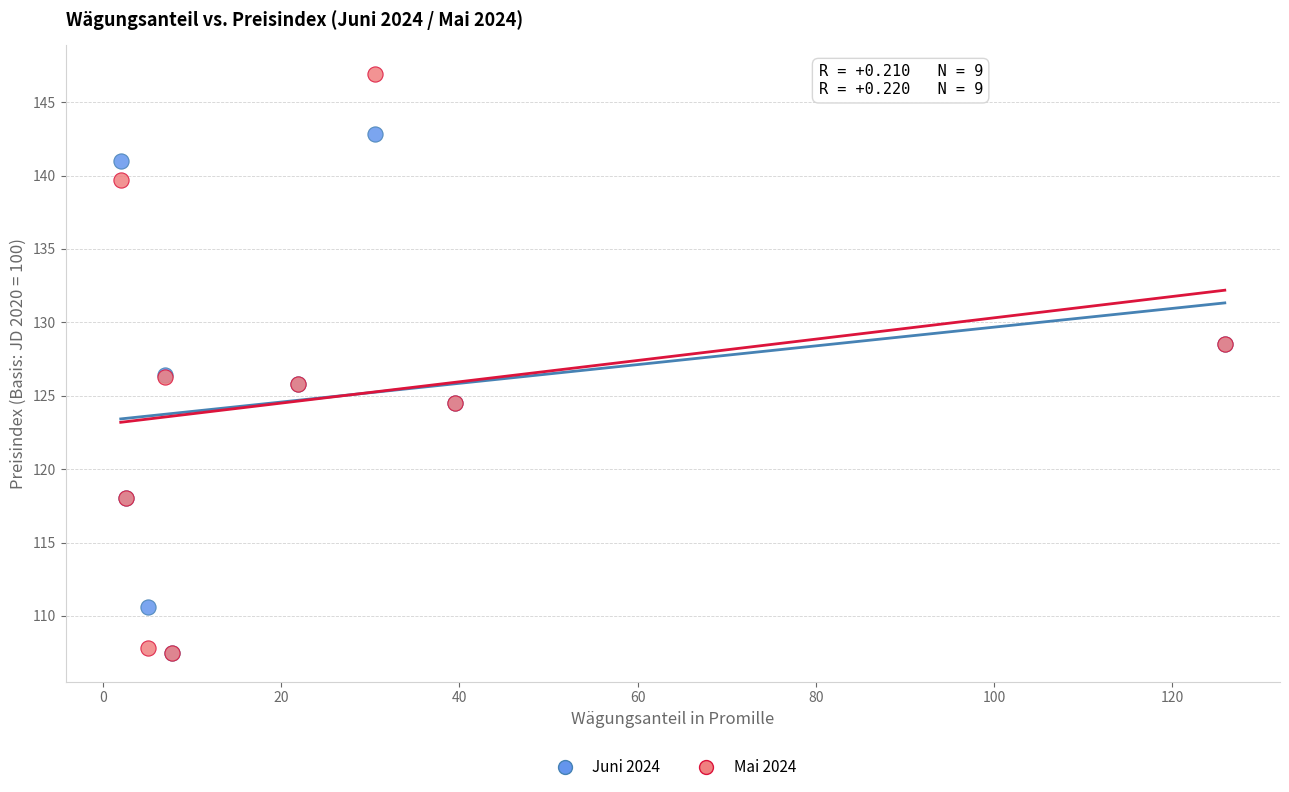

What are all the series names shown in the legend?

Juni 2024, Mai 2024